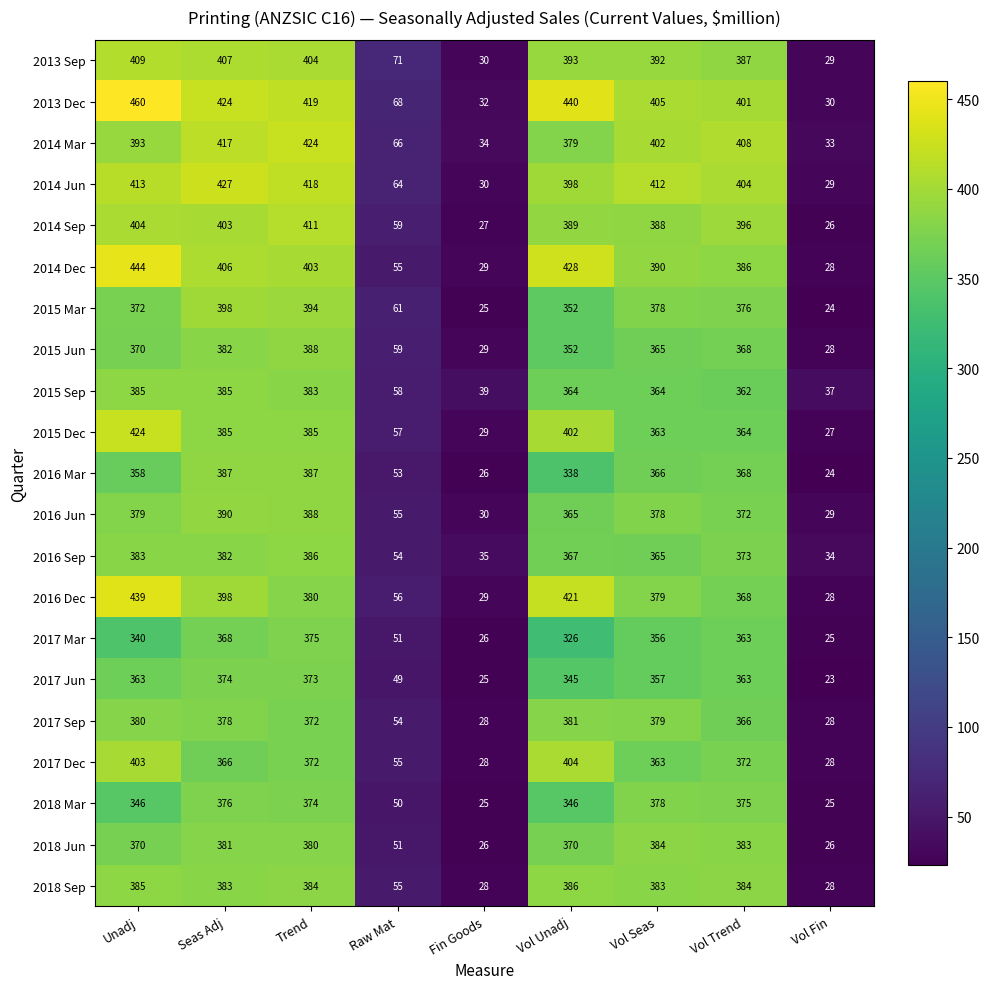

Count the number of data series in this chart.

21